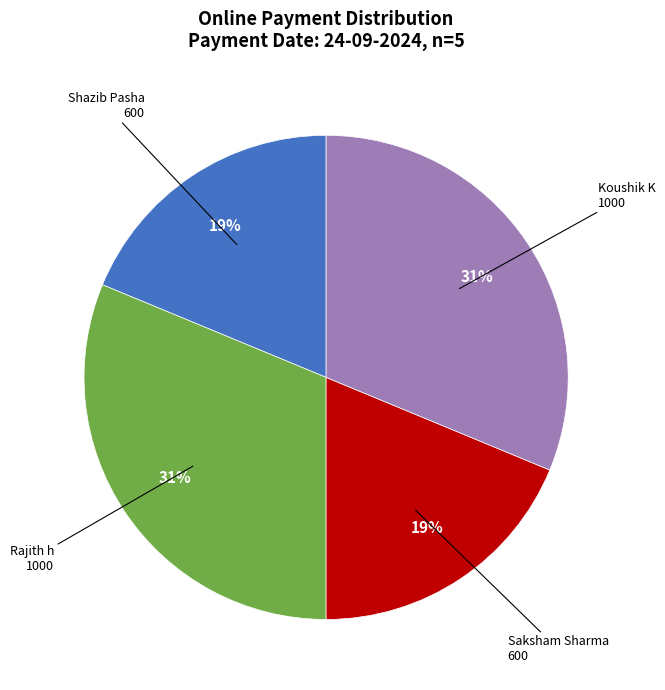

Is there any slice that represents more than half of the pie?

No